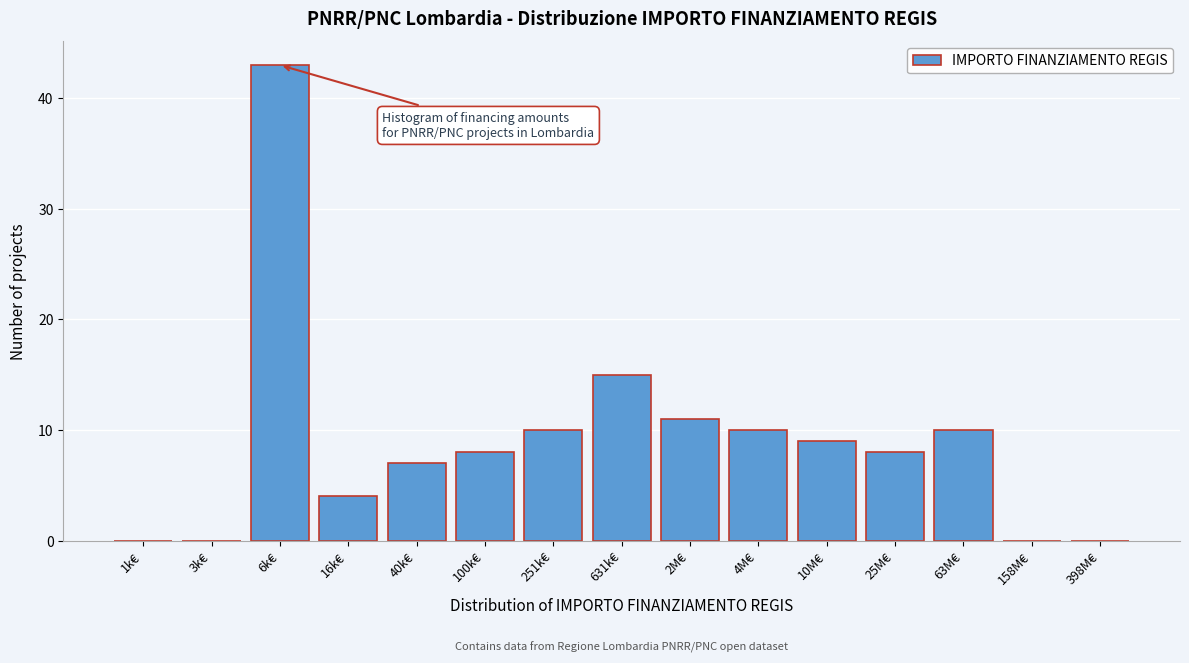

Reading left to right, what are all the values shown in this chart?

1k€=0	3k€=0	6k€=43	16k€=4	40k€=7	100k€=8	251k€=10	631k€=15	2M€=11	4M€=10	10M€=9	25M€=8	63M€=10	158M€=0	398M€=0